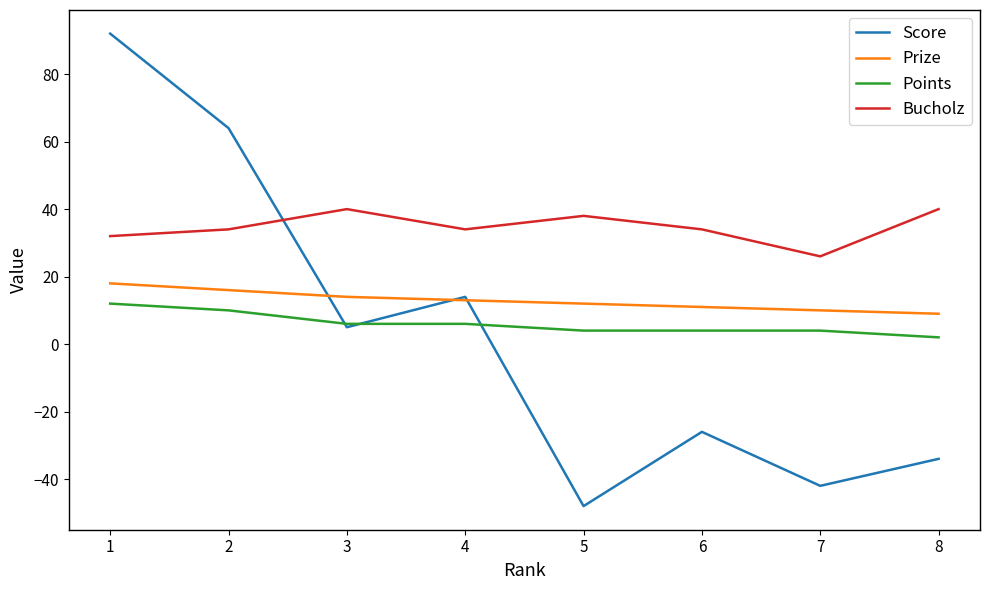

Is it true that Prize equals 11 at 6?

True